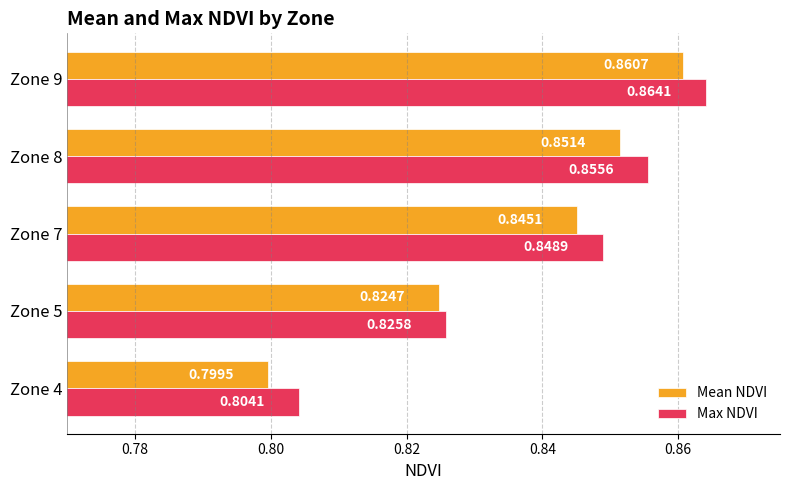

At which category is the sum across all series the highest?

Zone 9